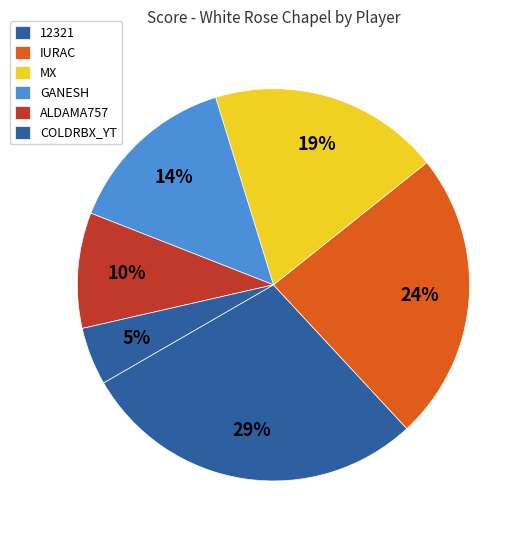

To the nearest percent, what is the average slice percentage?

17%